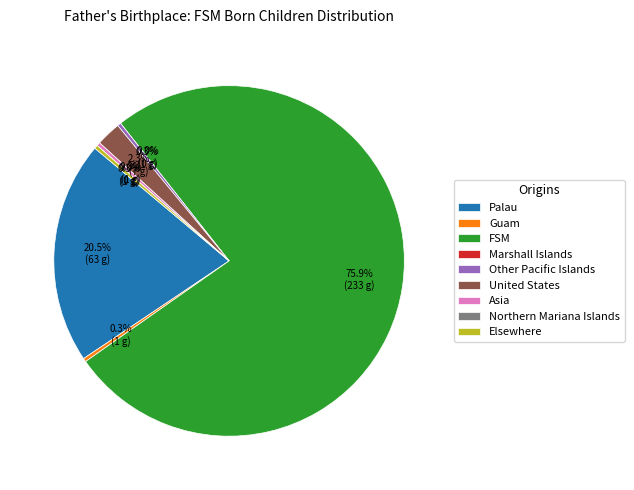

What is the change in value from FSM to Northern Mariana Islands?

-233